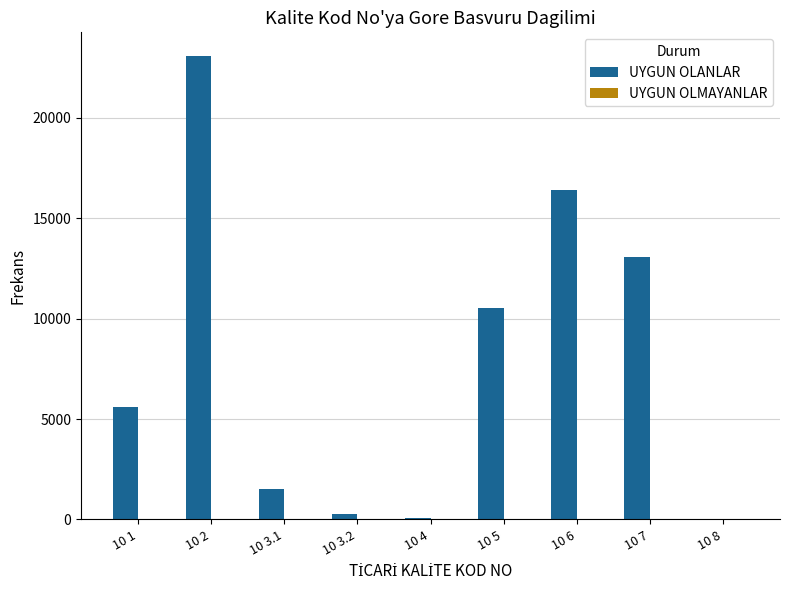

At which category is the sum across all series the highest?

10 2